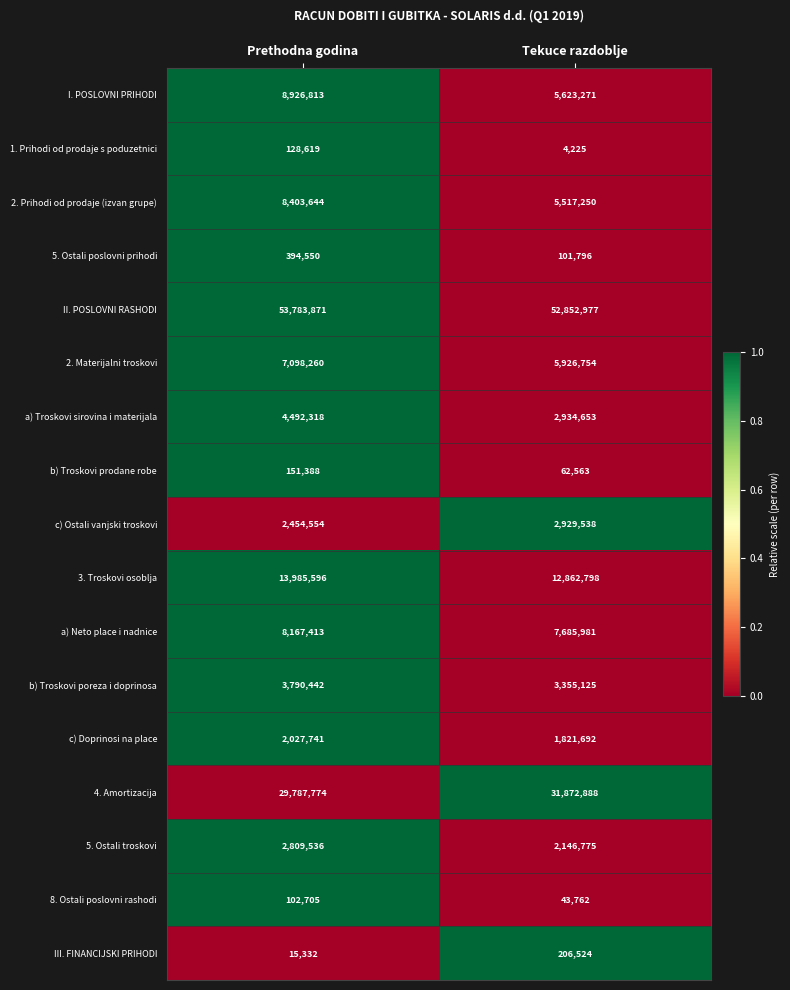

What is the total value across all series at Prethodna godina?

146520556